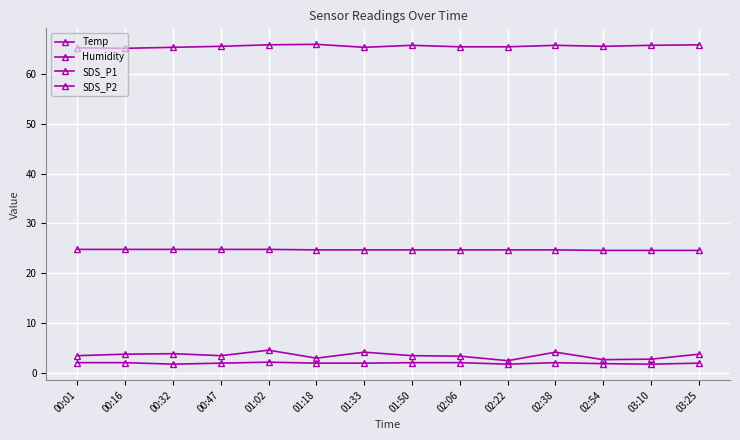

Which label corresponds to the smallest value in the chart?

00:32